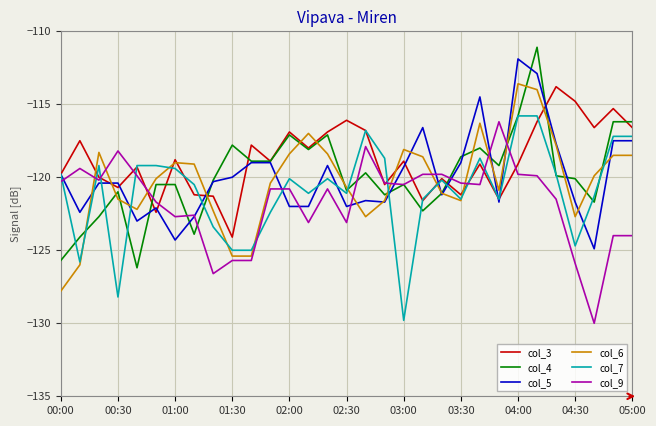

Which series has the widest spread of values?

col_4